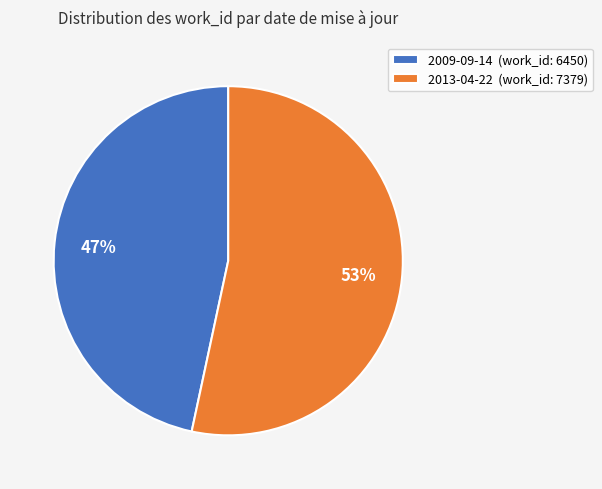

How many slices are in this pie chart?

2